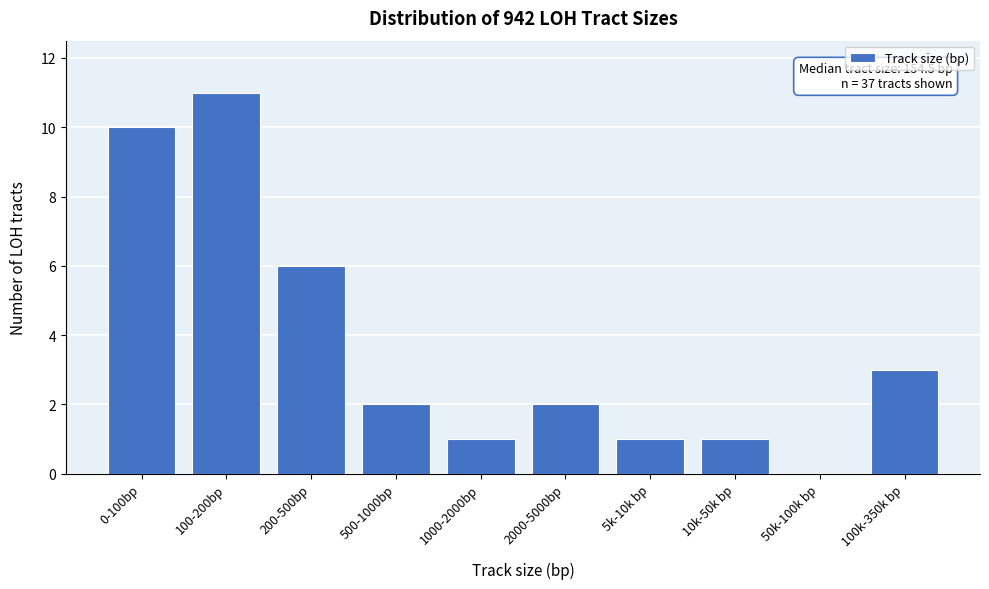

Reading left to right, transcribe all the data shown in this chart.

0-100bp=10	100-200bp=11	200-500bp=6	500-1000bp=2	1000-2000bp=1	2000-5000bp=2	5k-10k bp=1	10k-50k bp=1	50k-100k bp=0	100k-350k bp=3